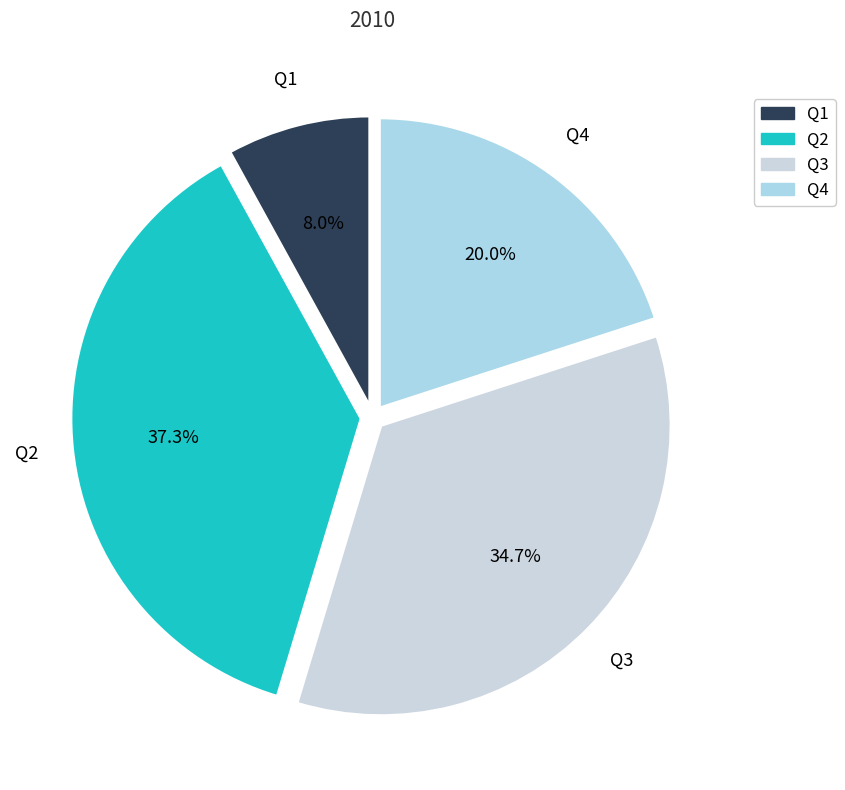

To the nearest percent, what is the difference between the Q2 and Q3 slice percentages?

3%